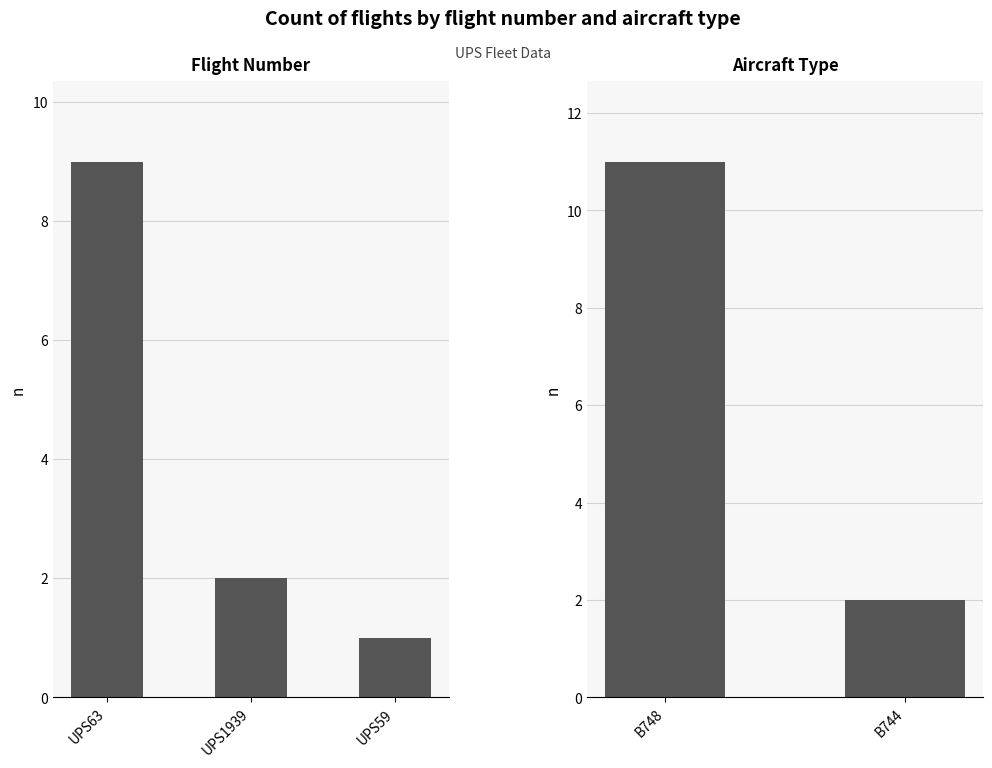

What is the sum of all UPS59 values?

1